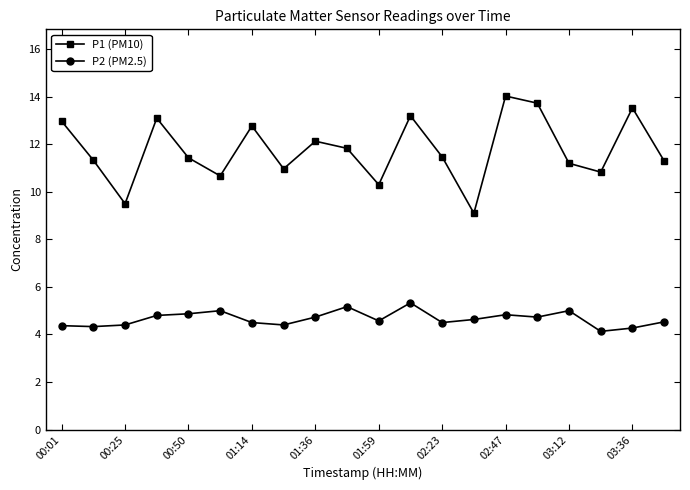

Which series has the largest range (max minus min)?

P1 (PM10)